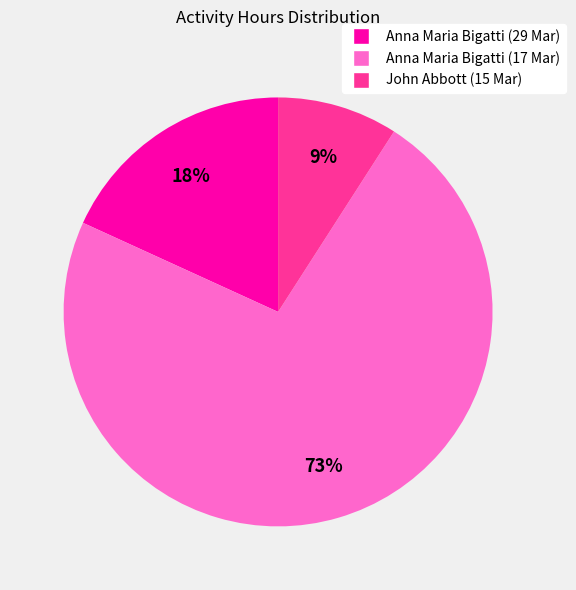

To the nearest percent, what portion does Anna Maria Bigatti (17 Mar) represent?

73%